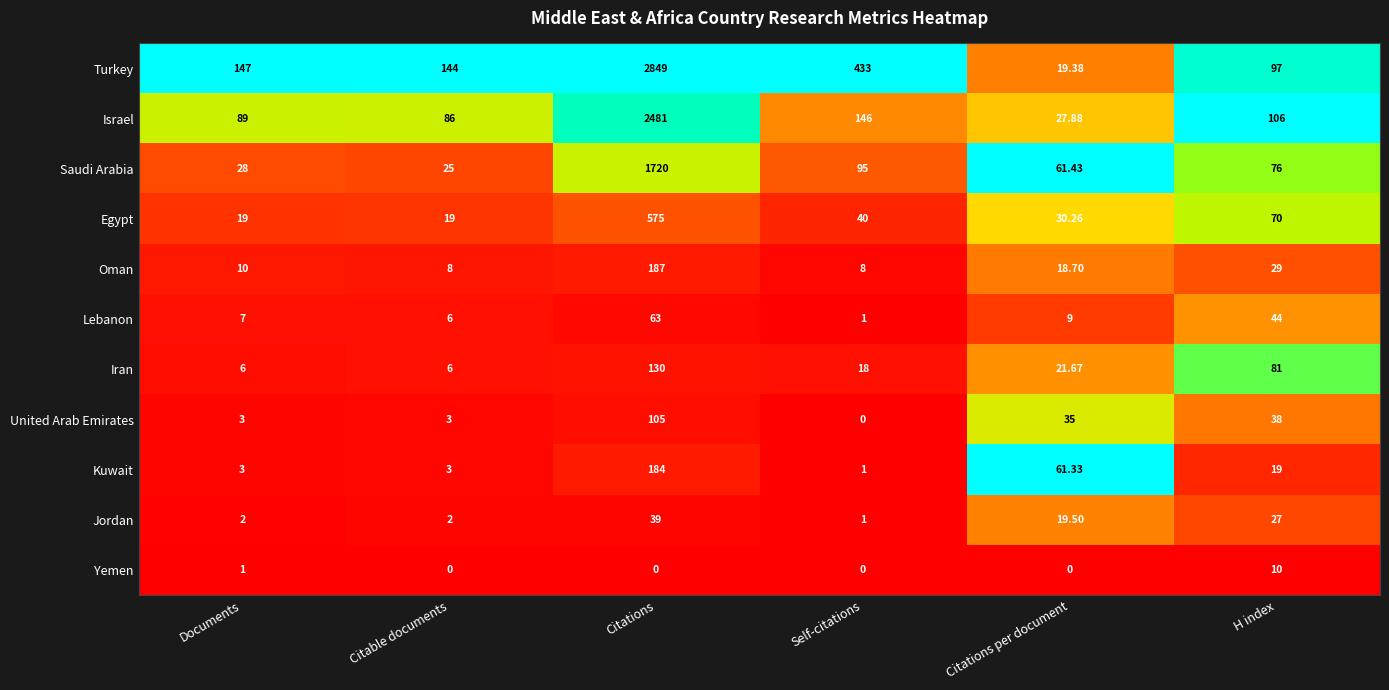

Rank the series by their maximum value, from lowest to highest.

Yemen, Jordan, Lebanon, United Arab Emirates, Iran, Kuwait, Oman, Egypt, Saudi Arabia, Israel, Turkey